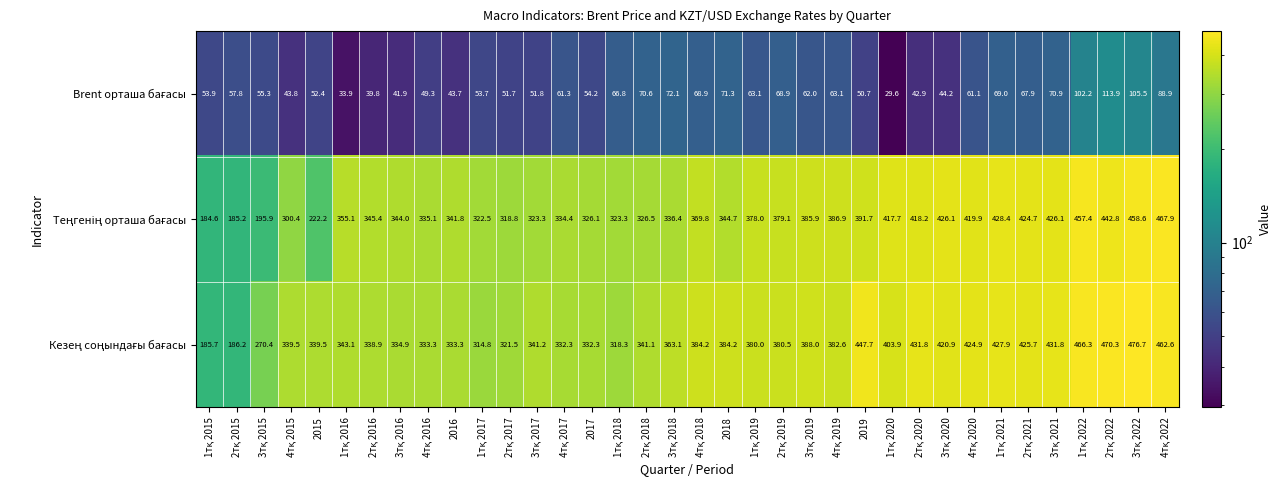

What is the greatest value displayed?

476.7